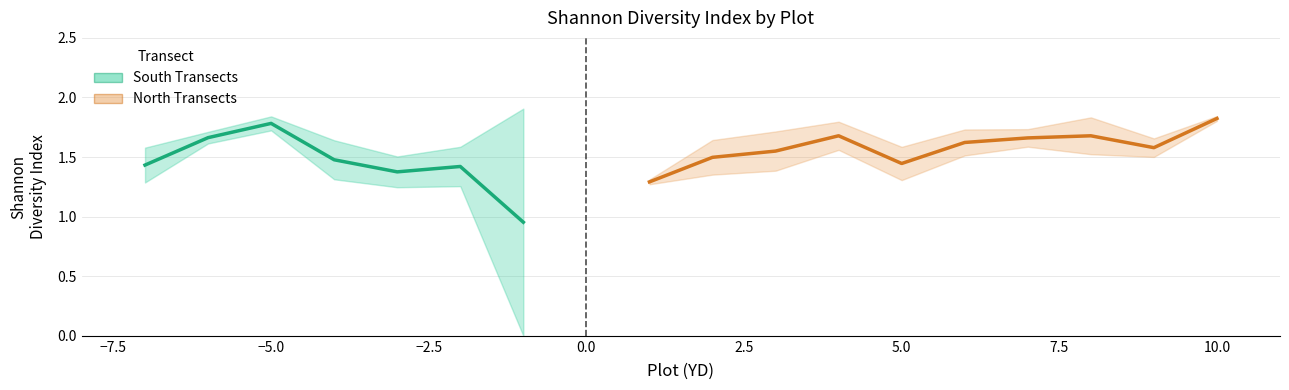

True or false: Shannon_mean has a value of 1.4 at -7.

True